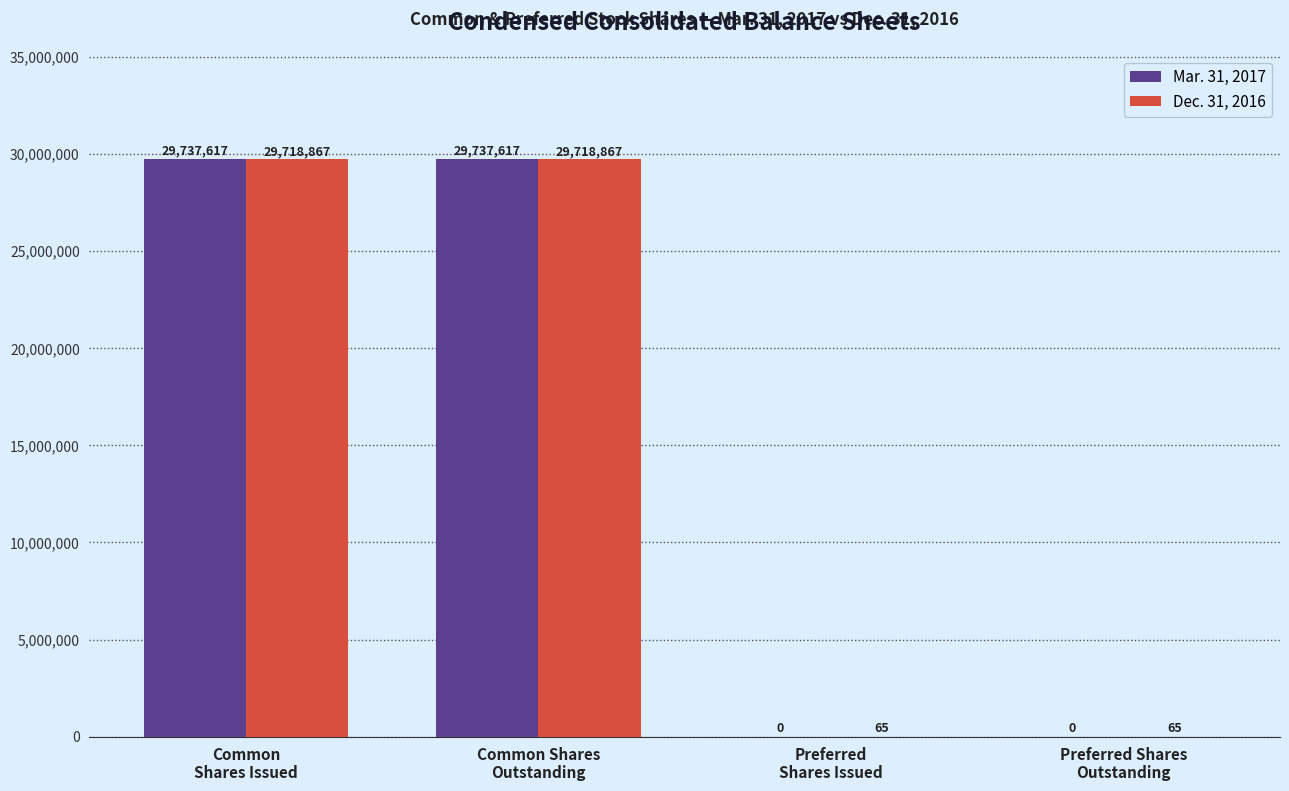

Which series has the largest total across all categories?

Mar. 31, 2017